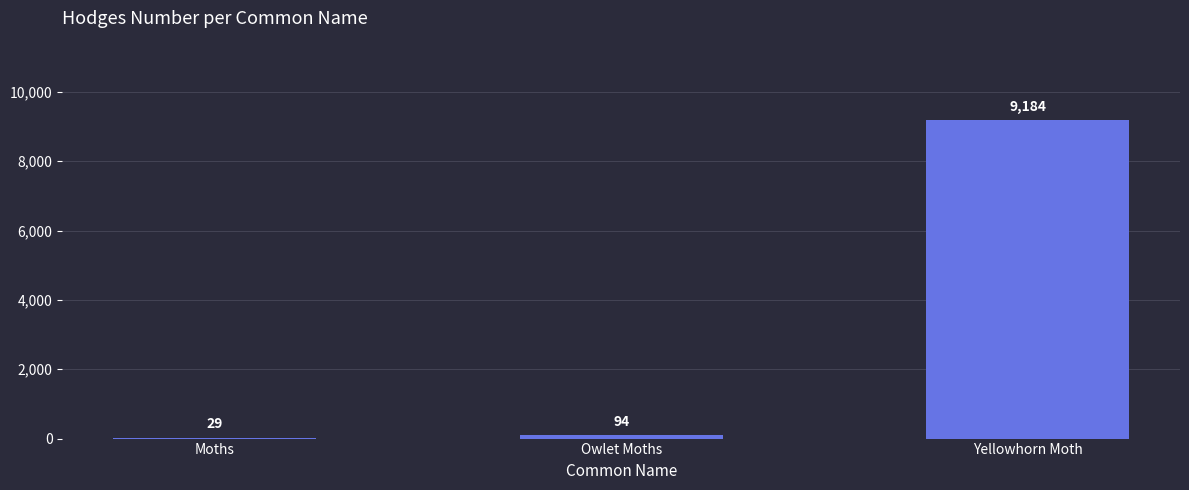

What is the greatest value displayed?

9184.0